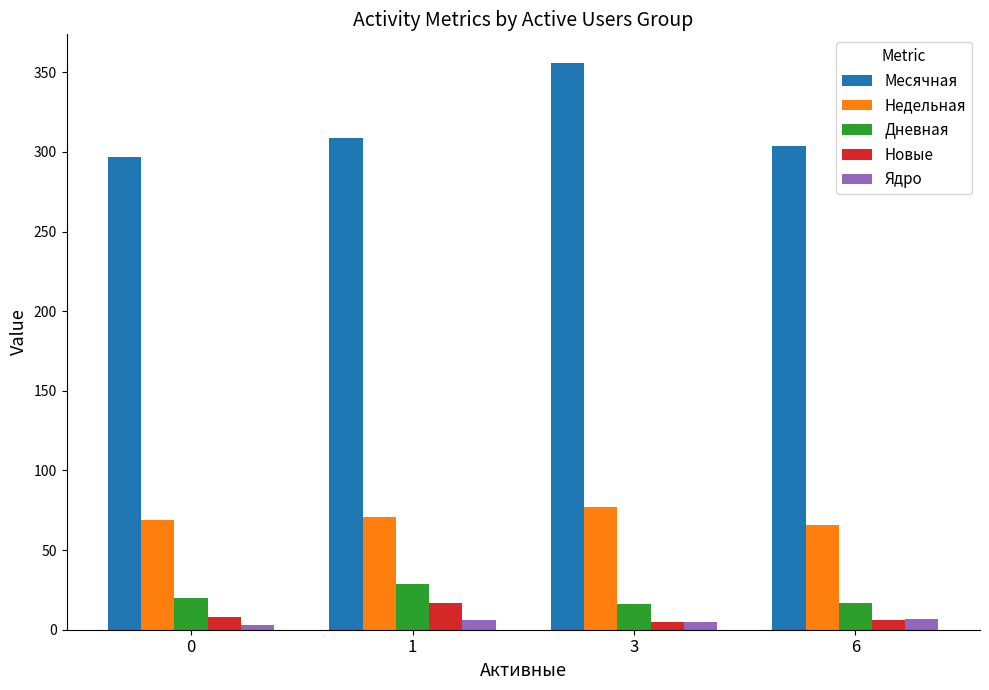

What is the sum of the Ядро values at 3 and 1?

11